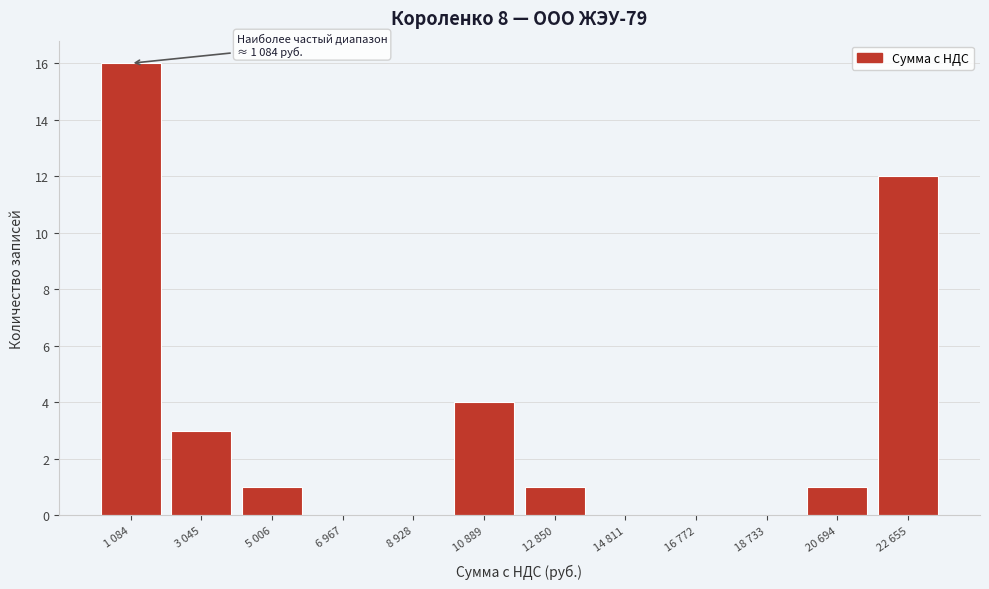

Reading right to left, transcribe all the data shown in this chart.

22 655=12	20 694=1	18 733=0	16 772=0	14 811=0	12 850=1	10 889=4	8 928=0	6 967=0	5 006=1	3 045=3	1 084=16